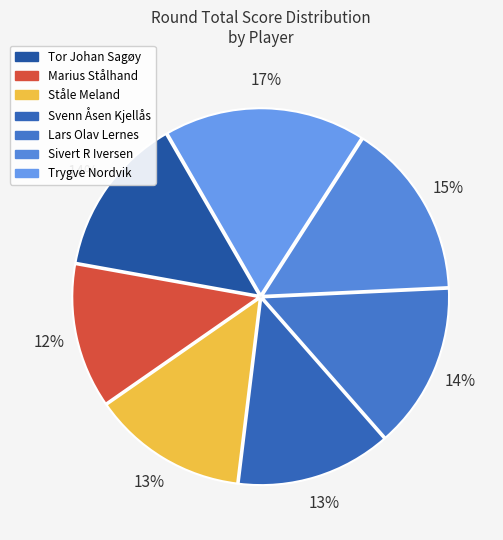

Does any single category account for the majority?

No